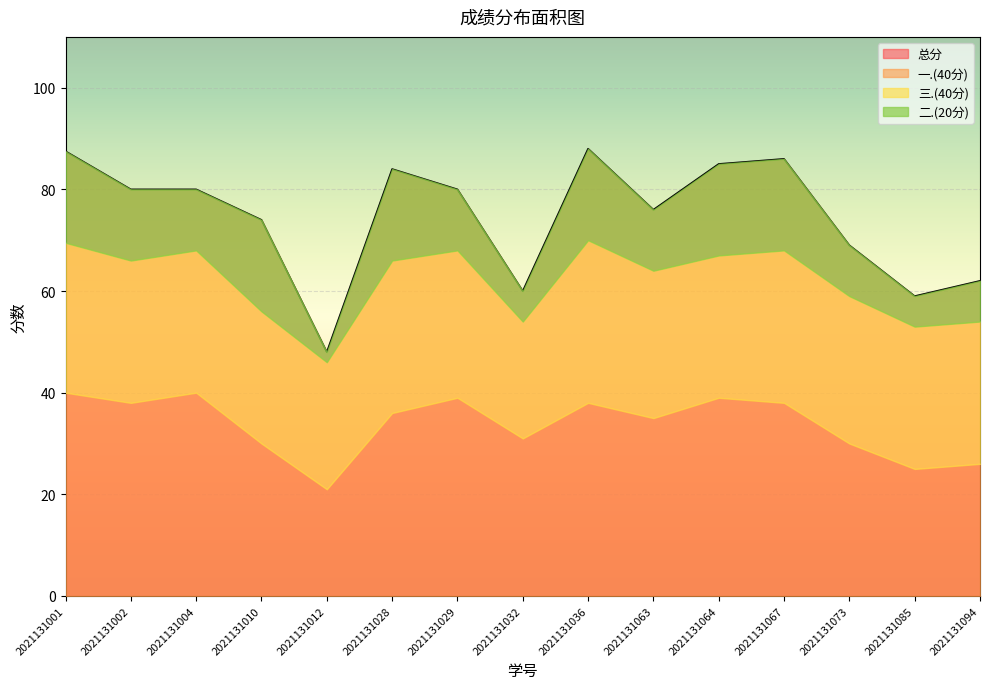

Reading right to left, what are all the values shown in this chart?

一.(40分): 26.0	25.0	30.0	38.0	39.0	35.0	38.0	31.0	39.0	36.0	21.0	30.0	40.0	38.0	40.0
二.(20分): 8.0	6.0	10.0	18.0	18.0	12.0	18.0	6.0	12.0	18.0	2.0	18.0	12.0	14.0	18.0
三.(40分): 28.0	28.0	29.0	30.0	28.0	29.0	32.0	23.0	29.0	30.0	25.0	26.0	28.0	28.0	29.5
总分: 62.0	59.0	69.0	86.0	85.0	76.0	88.0	60.0	80.0	84.0	48.0	74.0	80.0	80.0	87.5